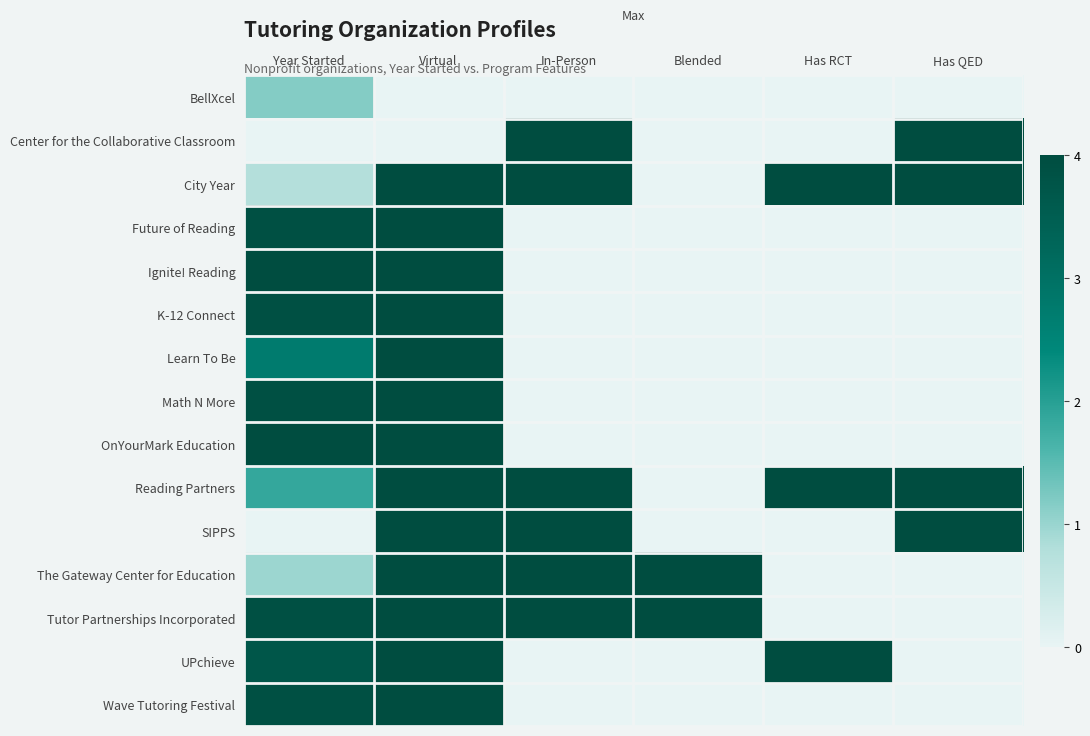

How many distinct data groups are displayed?

15